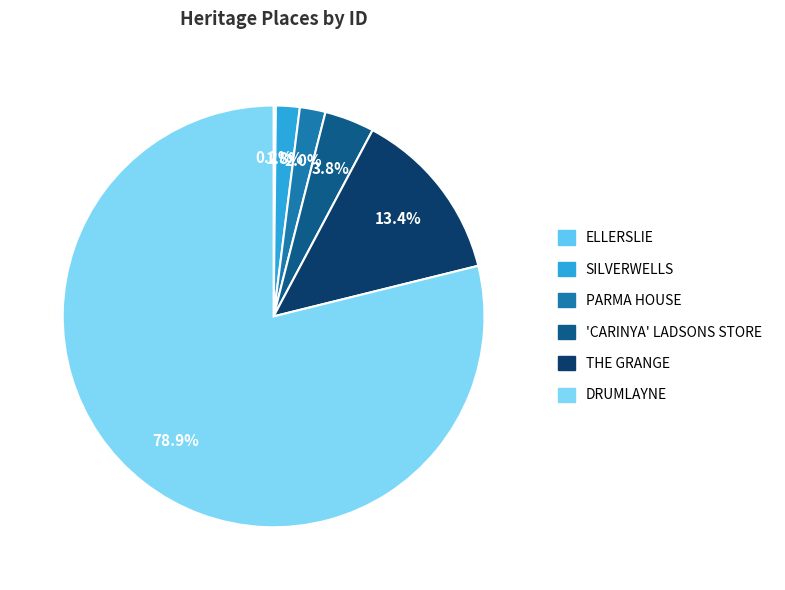

Is it true that DRUMLAYNE is 85% of the pie?

False